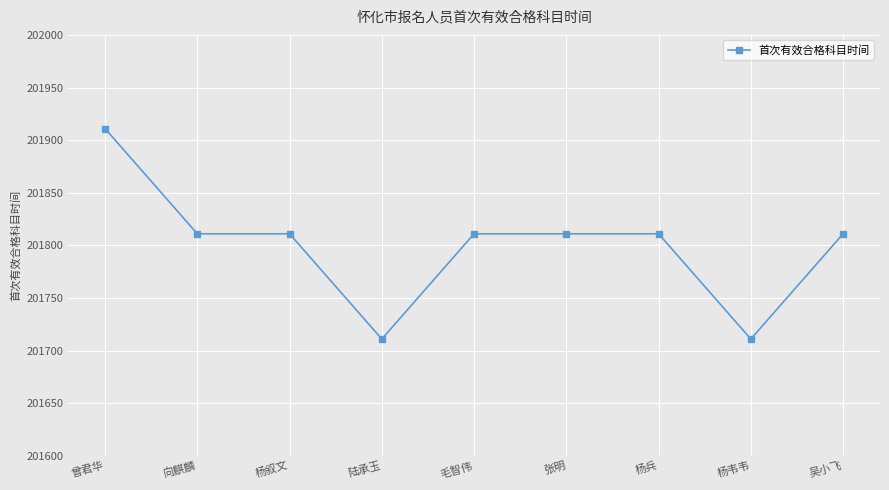

What is the approximate value at 毛智伟, to the nearest 5?

201810